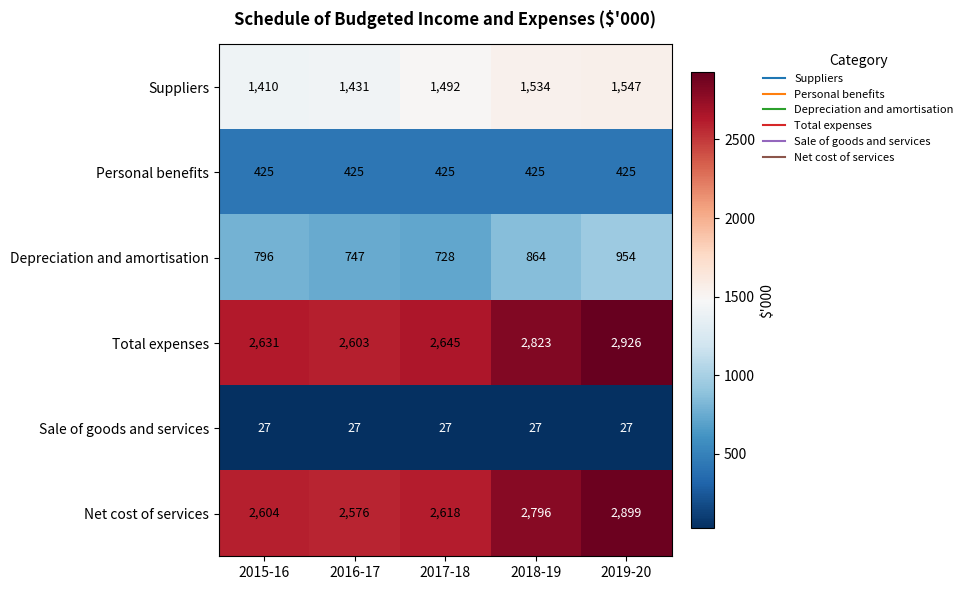

Rank the series at 2016-17 from lowest to highest value.

Sale of goods and services, Personal benefits, Depreciation and amortisation, Suppliers, Net cost of services, Total expenses